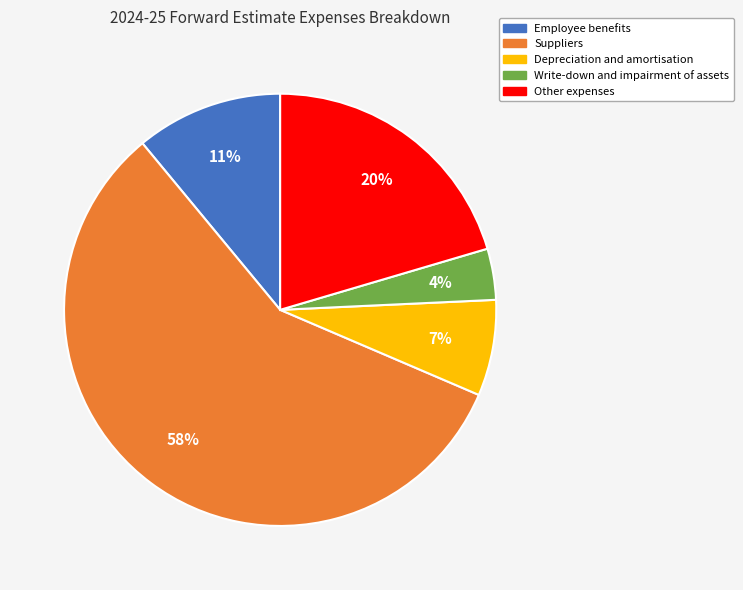

Do Employee benefits and Suppliers together represent more than half of the pie?

Yes